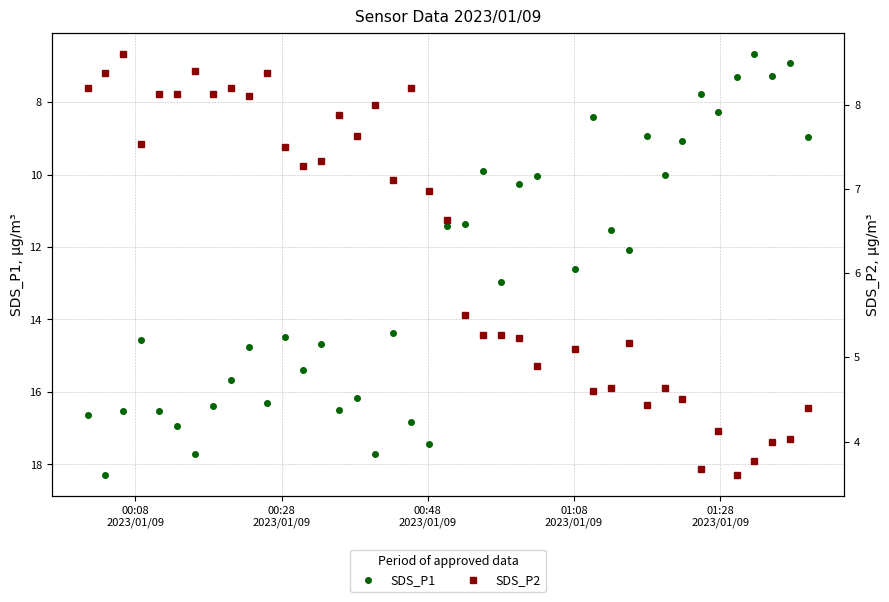

How many values in the SDS_P2 series exceed 6?

21